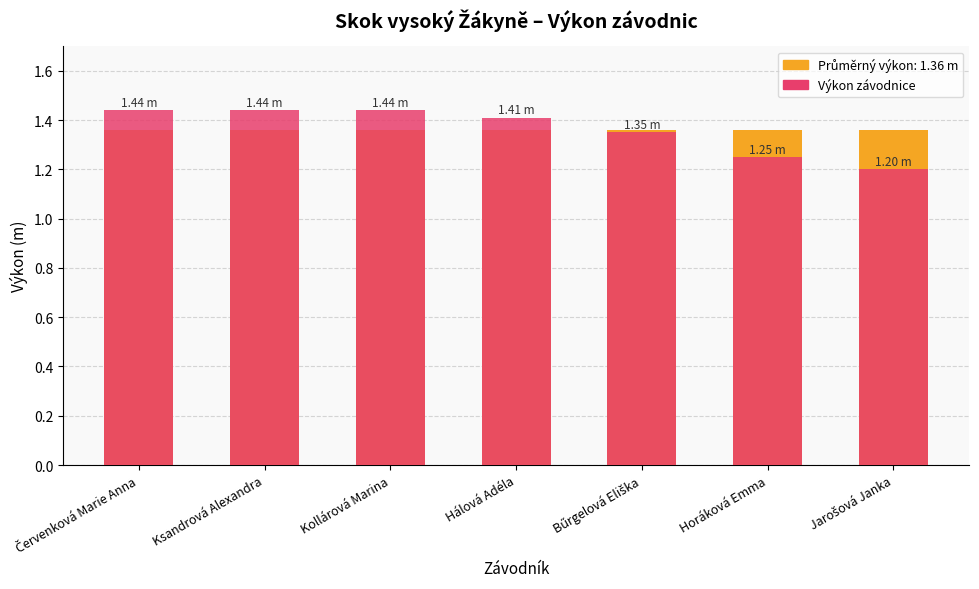

List the series in order of their peak value, lowest first.

Average výkon (1.36 m), Výkon závodnice